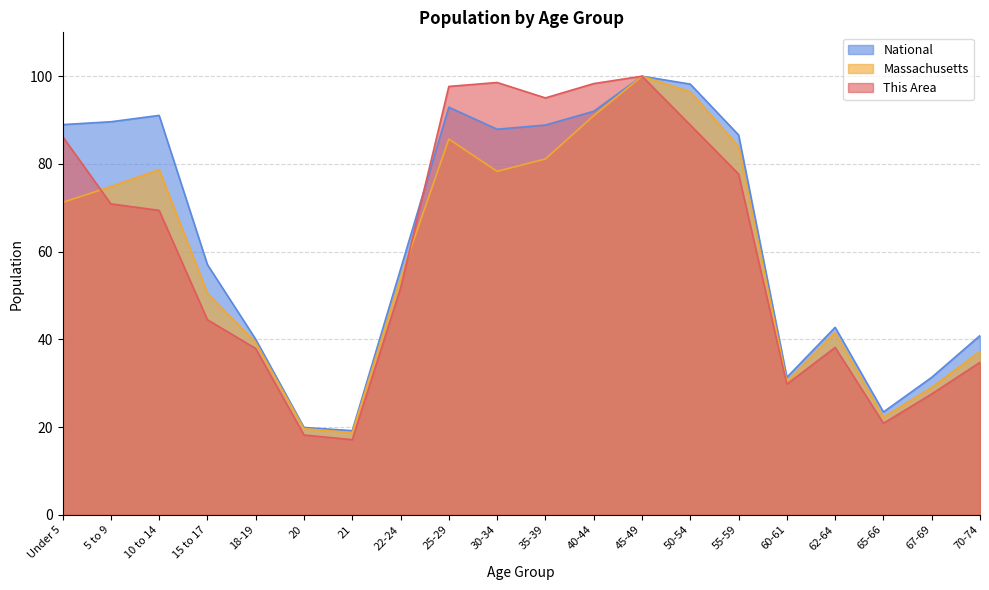

List the labels in order of This Area value, smallest first.

21, 20, 65-66, 67-69, 60-61, 70-74, 18-19, 62-64, 15 to 17, 22-24, 10 to 14, 5 to 9, 55-59, Under 5, 50-54, 35-39, 25-29, 40-44, 30-34, 45-49